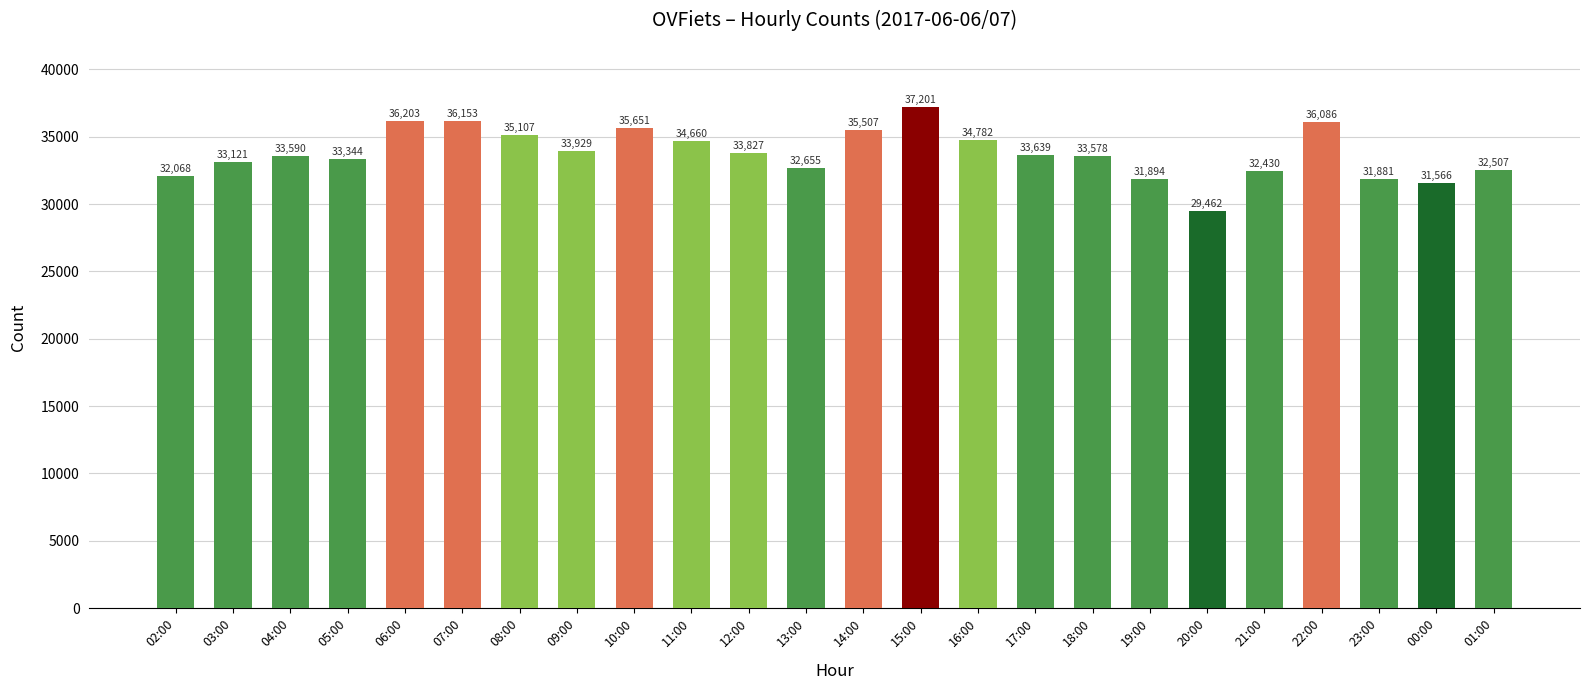

What is the difference between the second highest and second lowest values?

4637